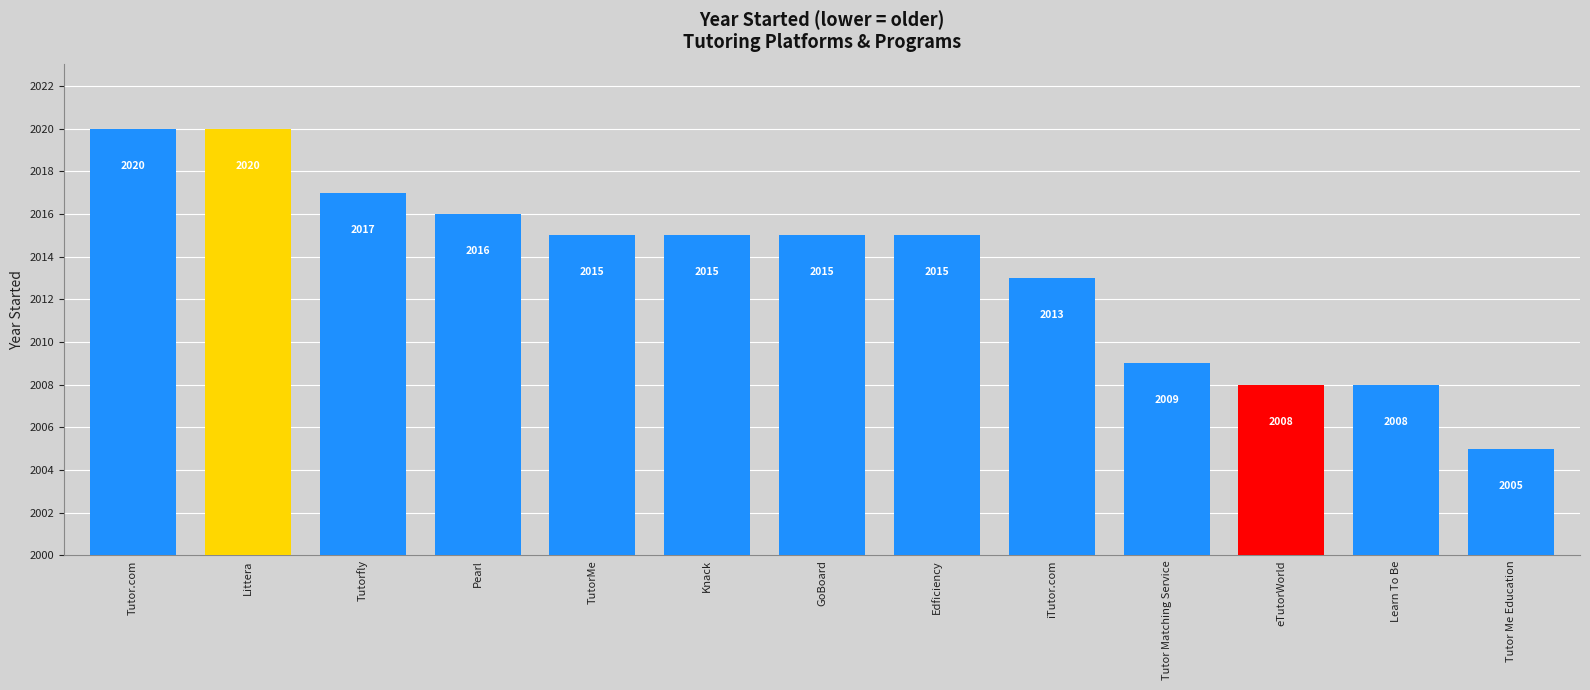

Are the bars grouped side by side (vs. stacked)?

No